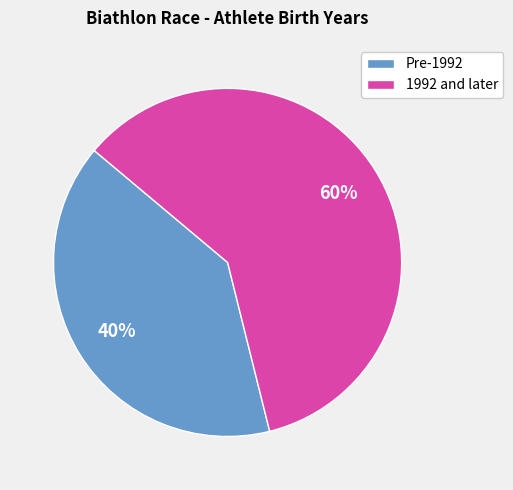

Does 1992 and later represent more than half of the total?

Yes